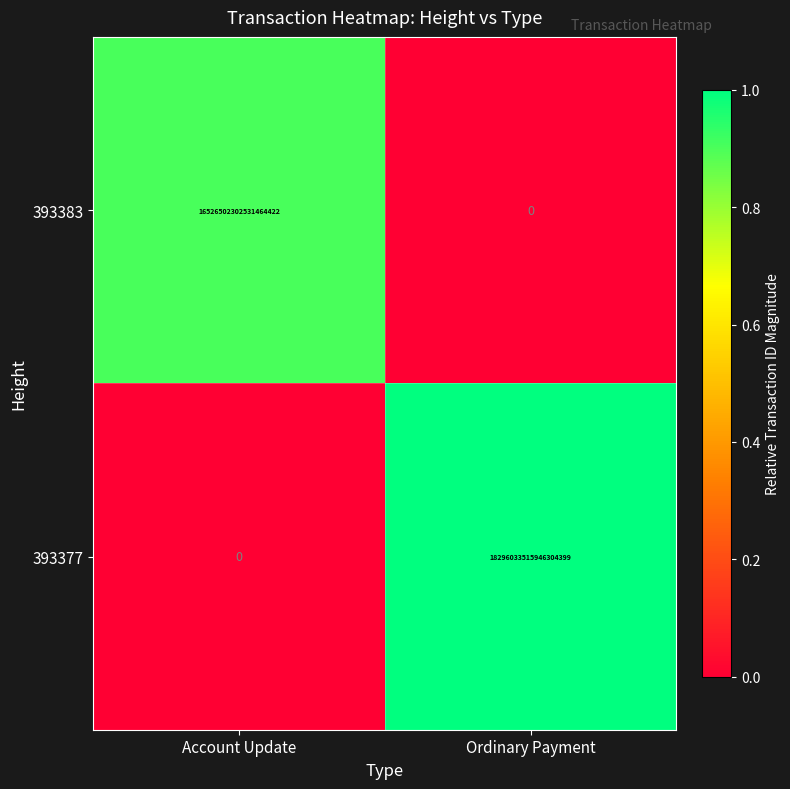

Which series has the largest total across all categories?

393377